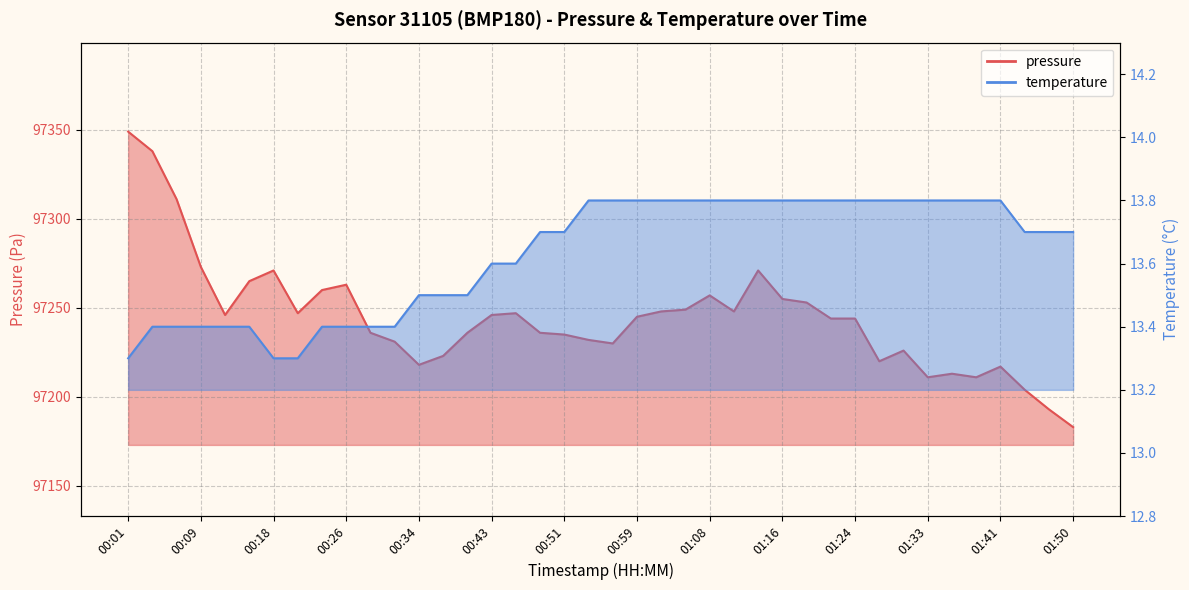

True or false: pressure has a value of 32413.4 at 00:48.

False